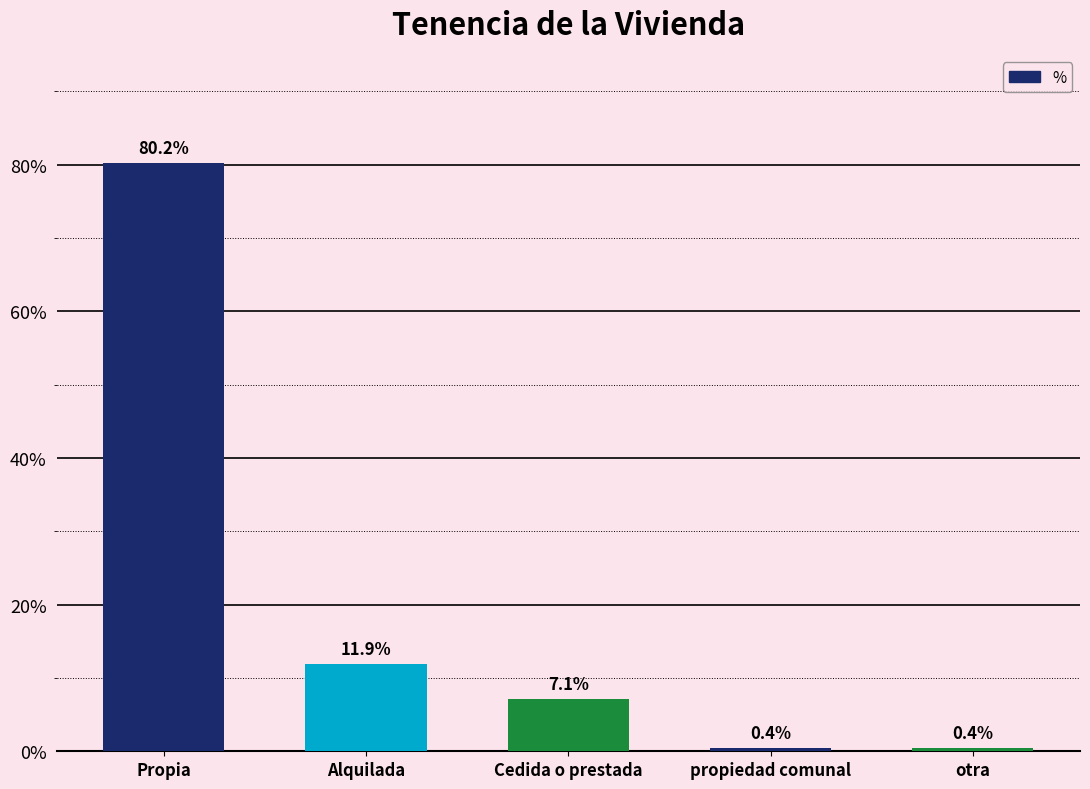

The value at Cedida o prestada is 1.7. True or false?

False